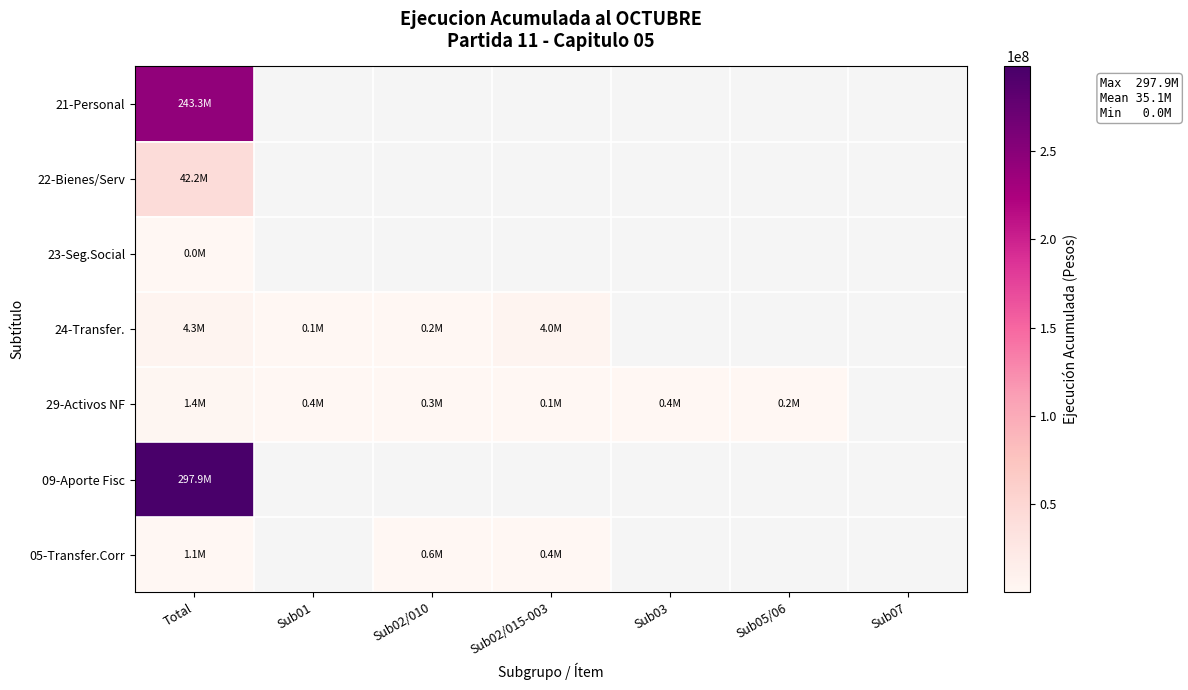

At how many categories does at least one series exceed 177795559?

1